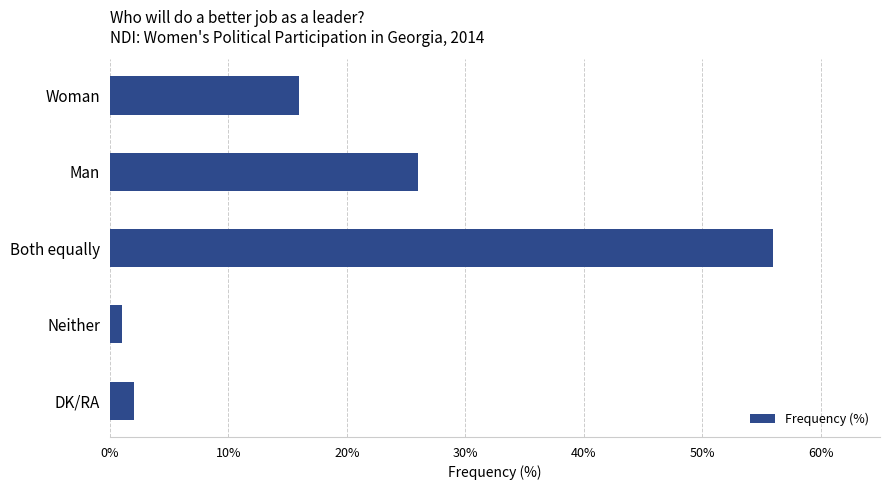

Reading top to bottom, extract all data points from this chart.

16	26	56	1	2